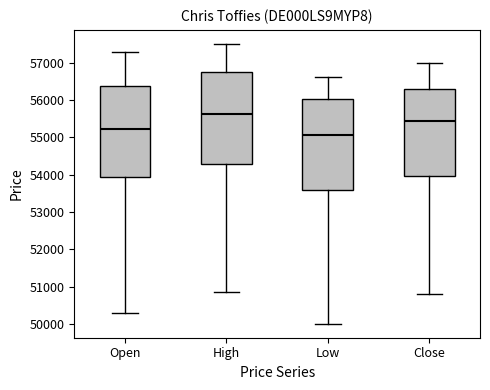

Where is the upper edge of the box for Open on the y-axis? The values are not printed on the chart, so give them approximately, as read against the axis.

56400